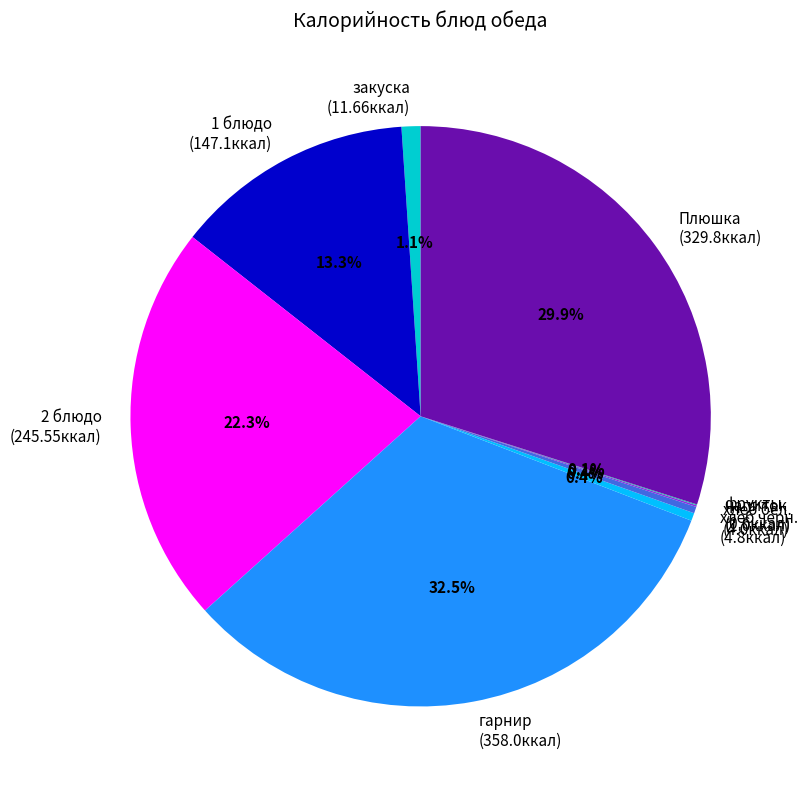

Does any single category account for the majority?

No